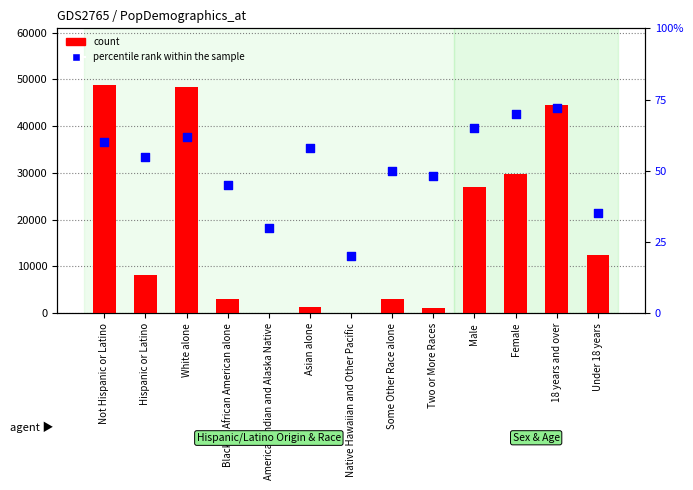

What is the total value across all series at Black or African American alone?

3001